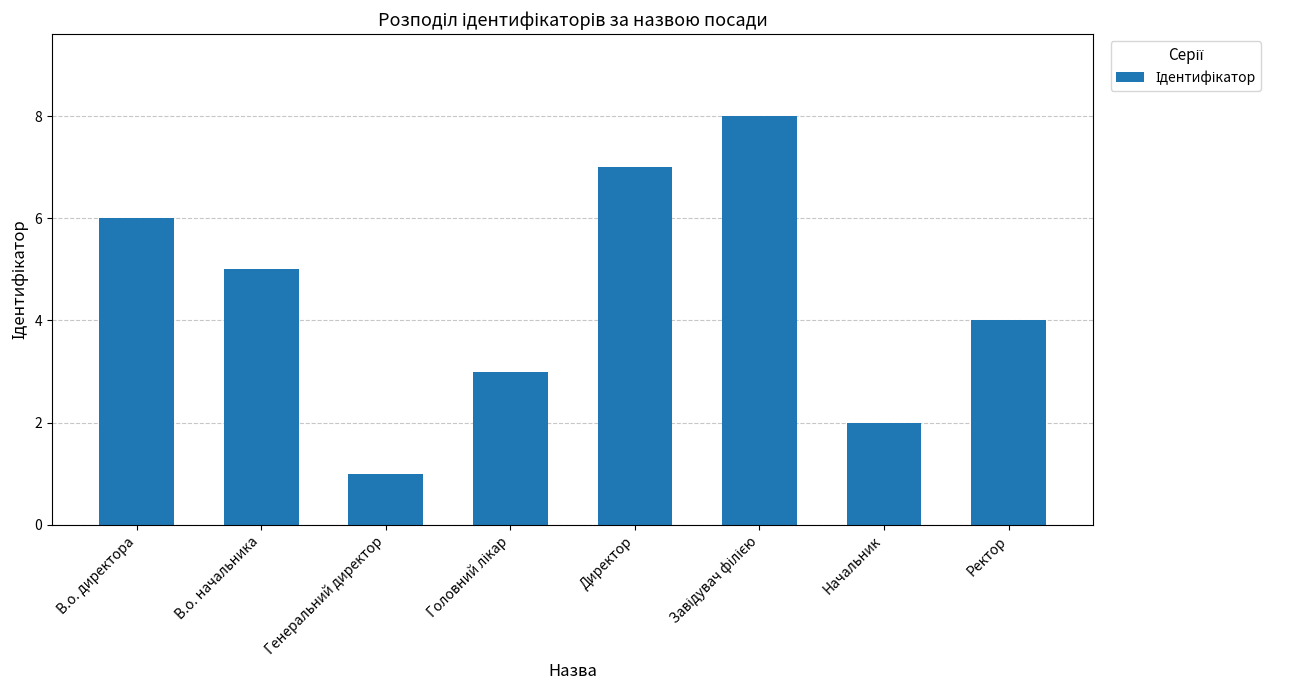

Which label corresponds to the smallest value in the chart?

Генеральний директор